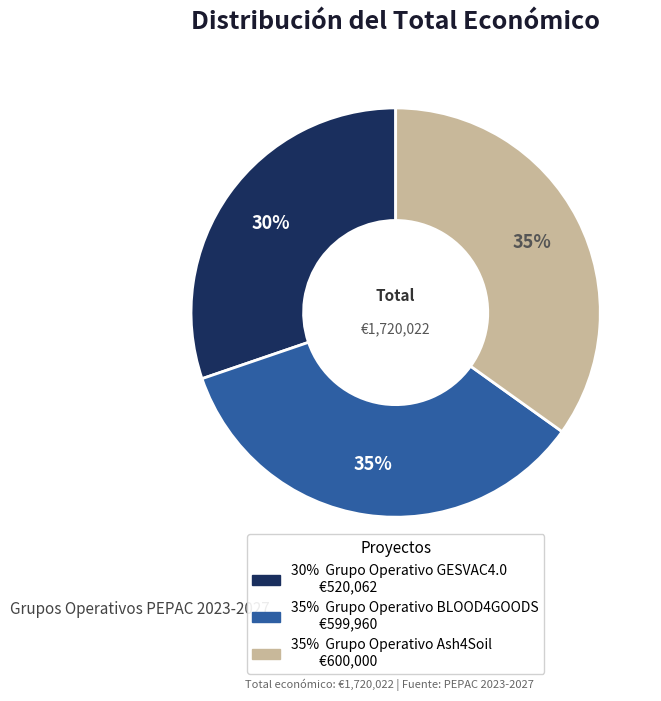

Is there any slice that represents more than half of the pie?

No